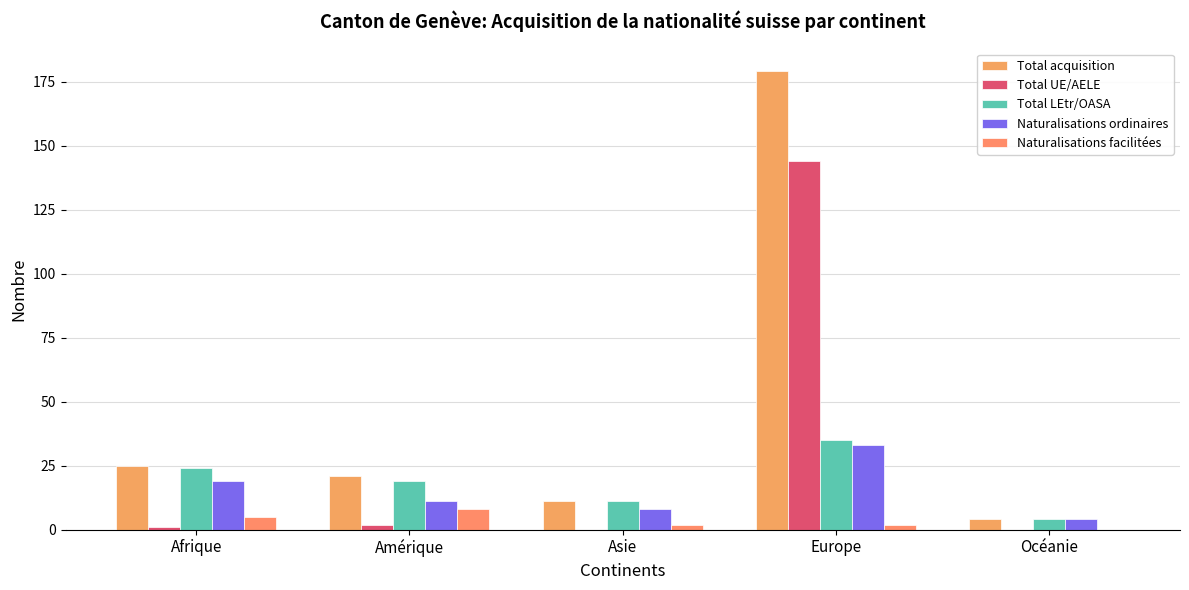

Which series has the widest spread of values?

Total acquisition